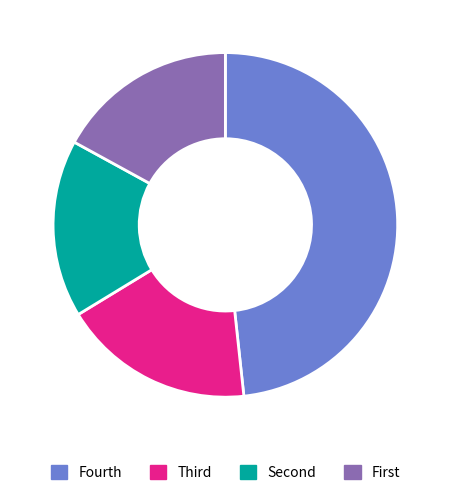

Is there a majority slice in this chart?

No